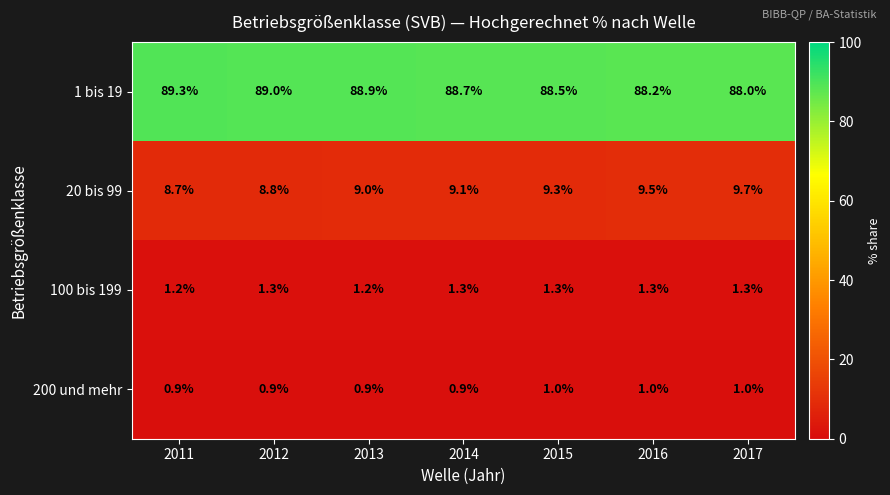

Rank the categories by 1 bis 19 value from lowest to highest.

2017, 2016, 2015, 2014, 2013, 2012, 2011